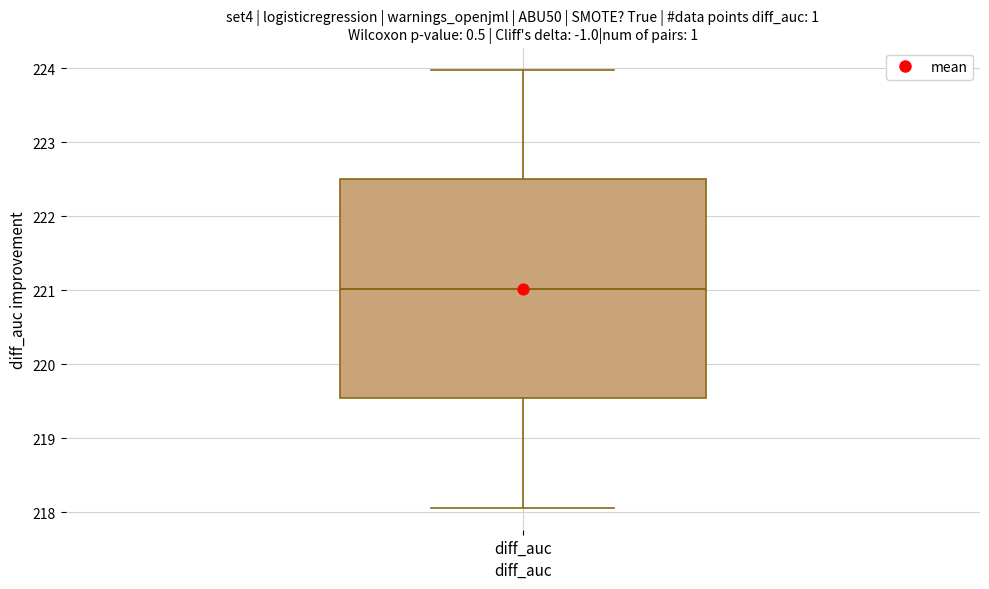

Read this box plot against the y-axis: the position of the median line, the range covered by the box, and the ends of both whiskers. The values are not printed on the chart, so give them approximately, as read against the axis.

median 221.0, box 219.5 to 222.5, whiskers 218.1 to 224.0